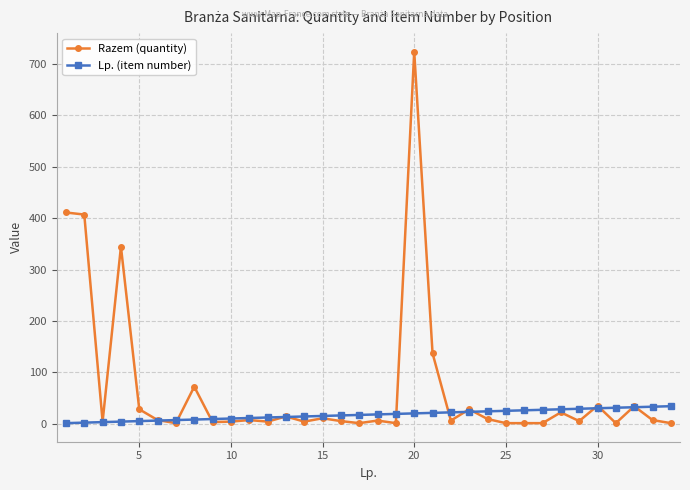

Which series has the largest total across all categories?

Razem (quantity)